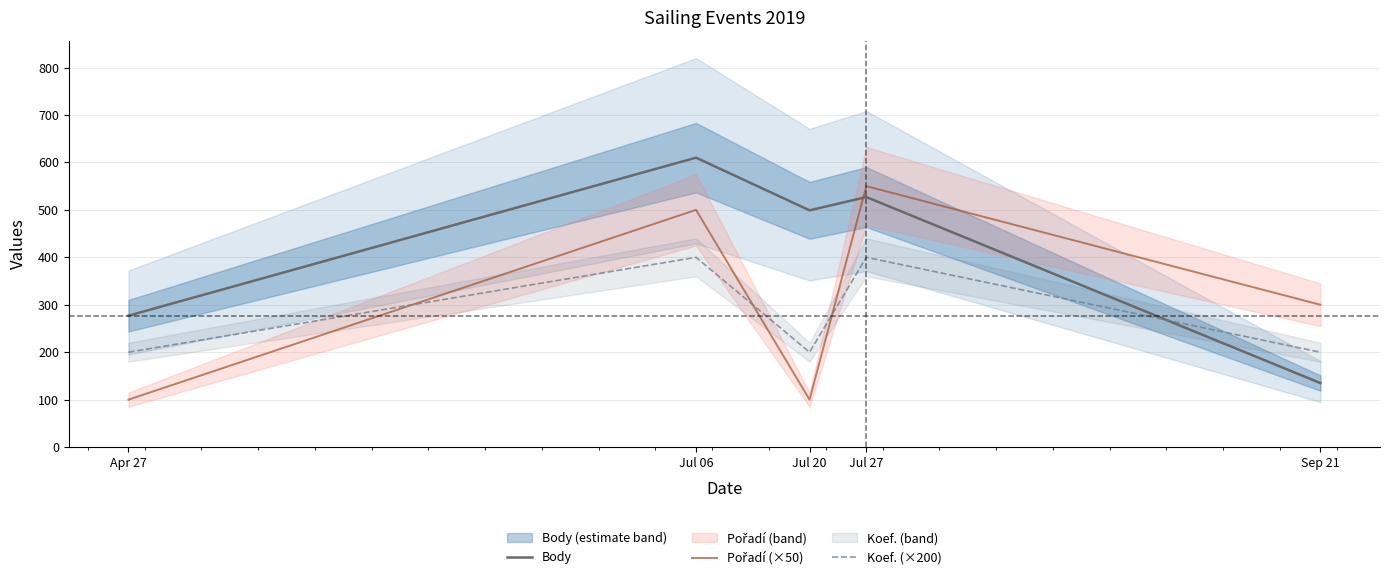

Is the value of Koef. (×200) at Jul 27 greater than the value of Pořadí (×50) at Apr 27?

Yes